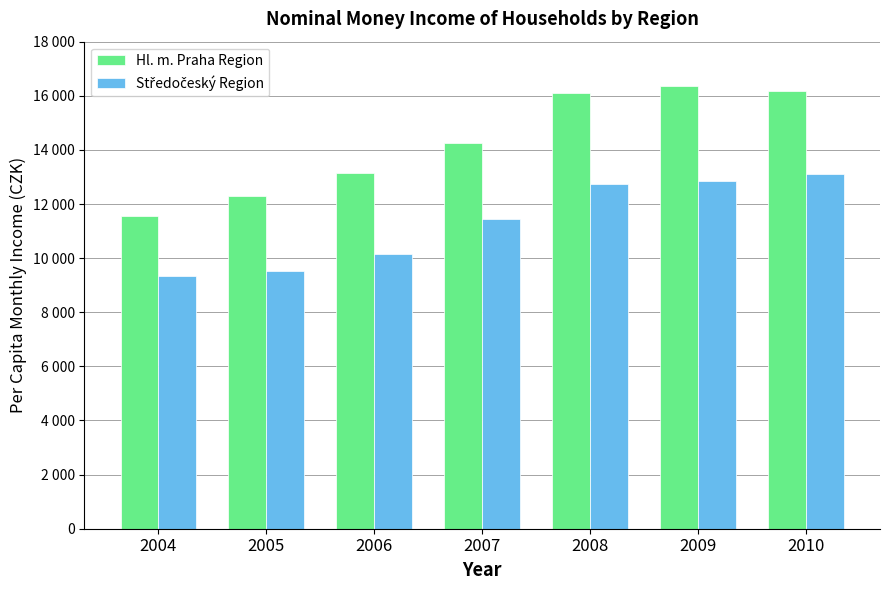

Are the bars horizontal?

No